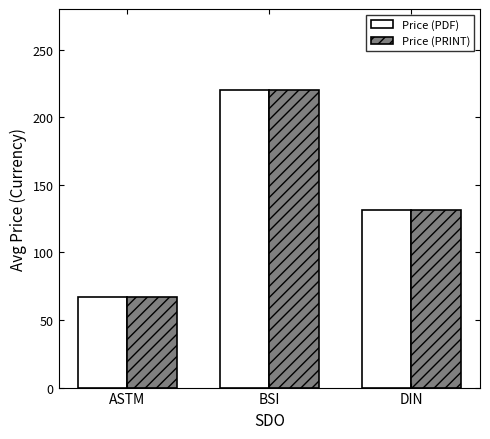

How many data points in Price (PDF) are less than 131?

1